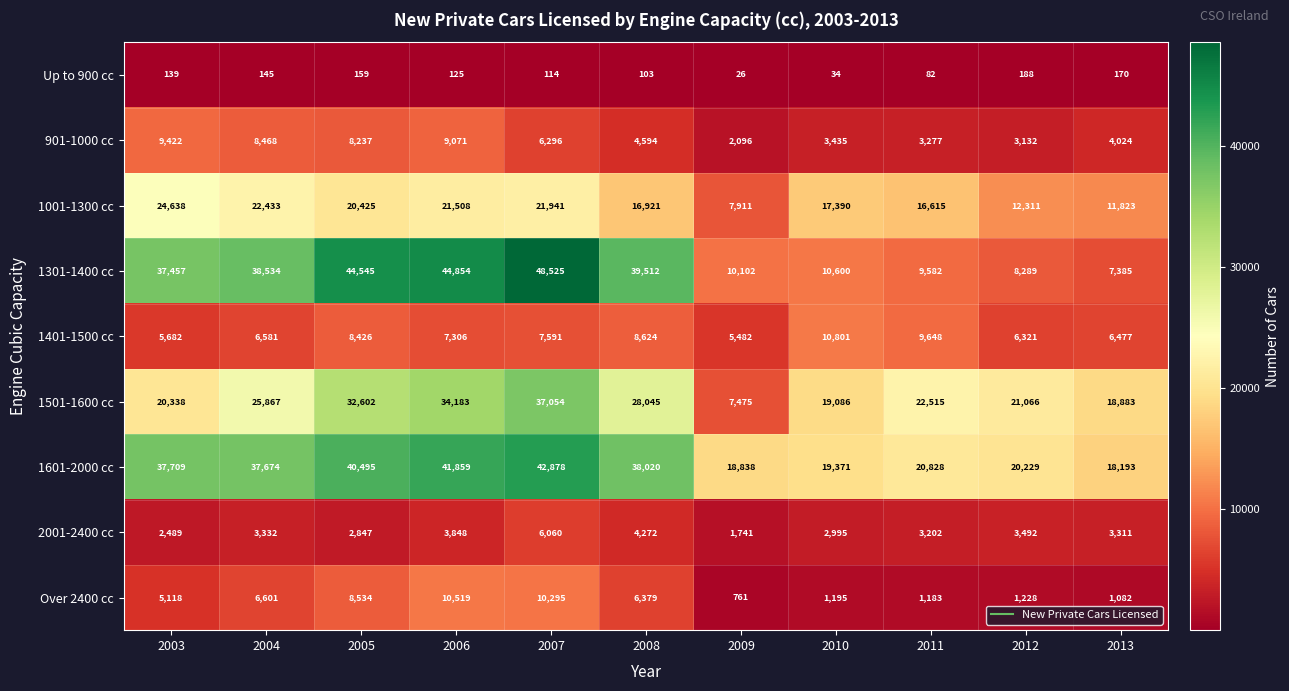

The value of 1001-1300 cc at 2003 is 12400. True or false?

False